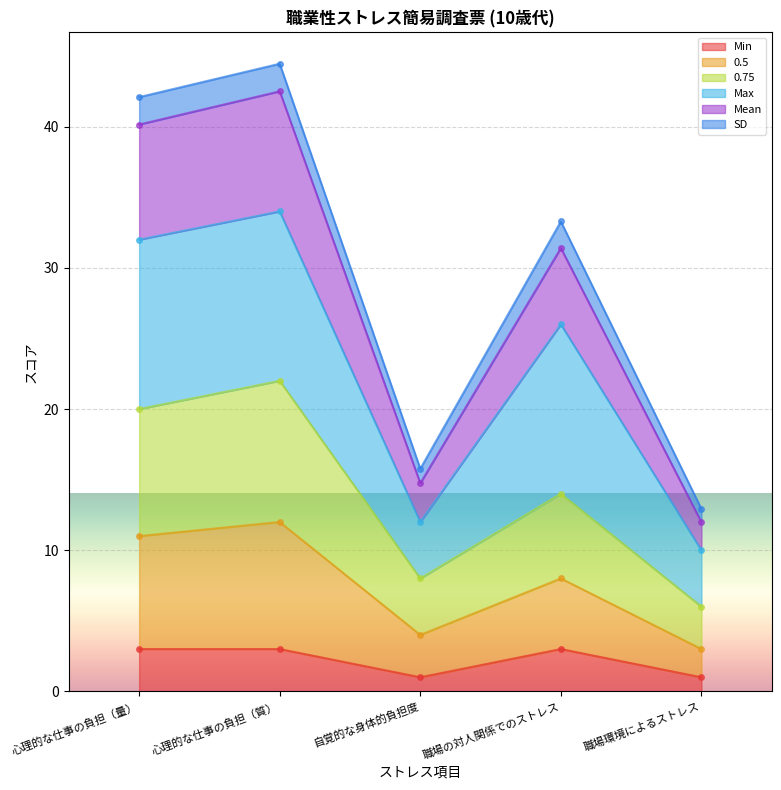

How many SD values are between 1 and 3?

5